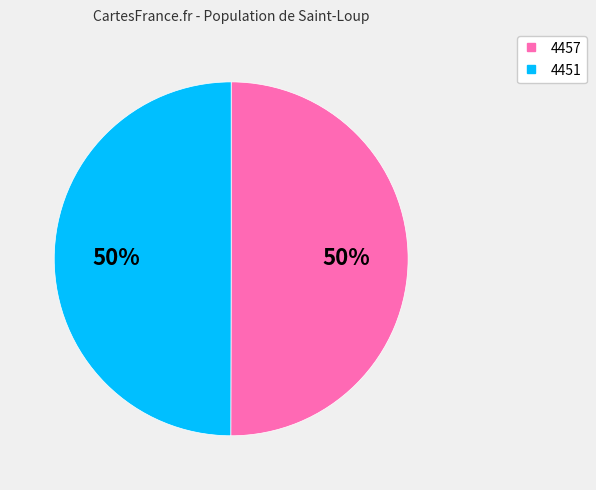

To the nearest percent, what is the average slice percentage?

50%